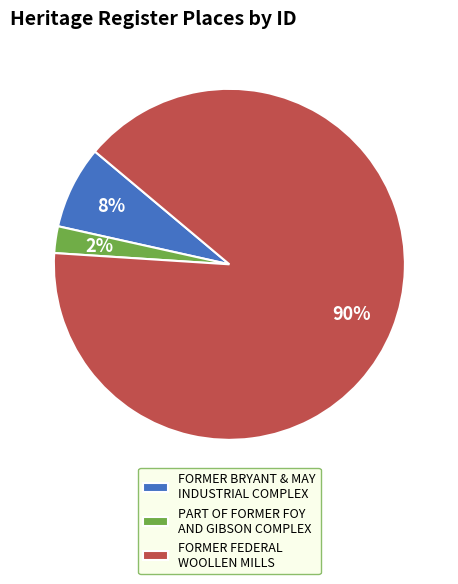

To the nearest percent, what is the combined percentage of FORMER FEDERAL WOOLLEN MILLS and PART OF FORMER FOY AND GIBSON COMPLEX?

92%